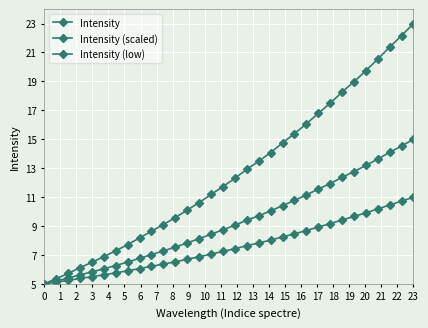

How many lines are shown in the chart?

3